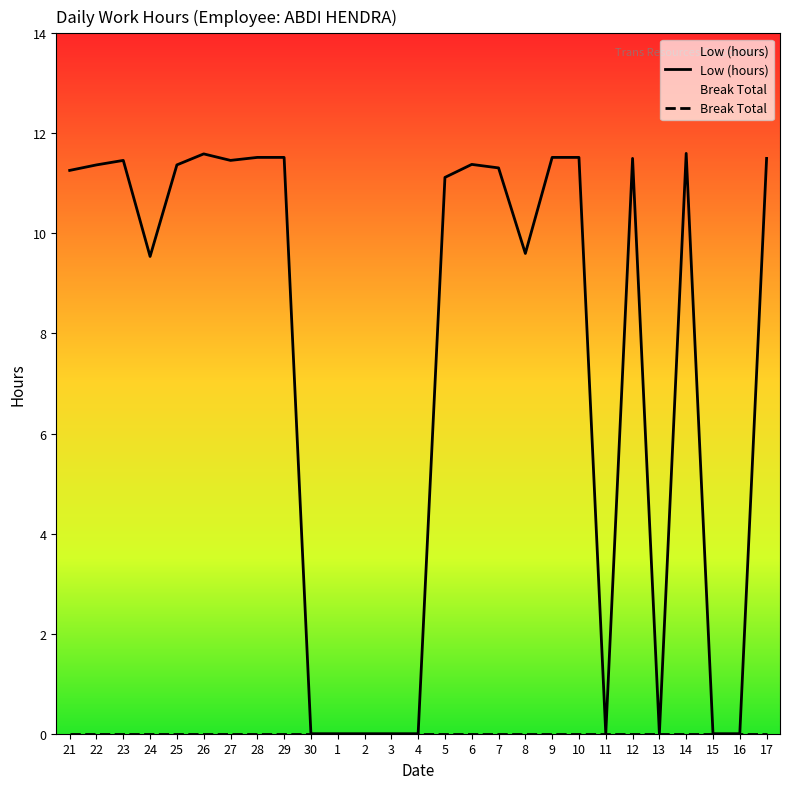

What is the change in value from 7 to 15?

-11.3